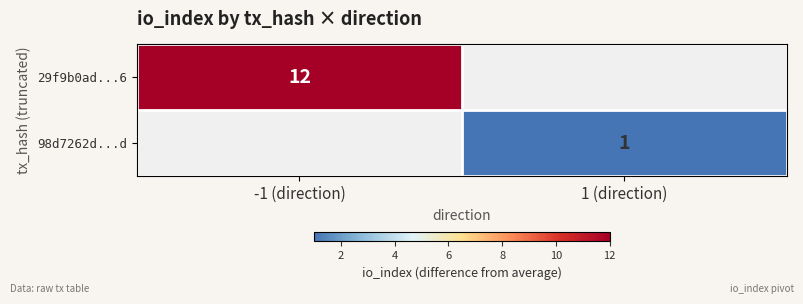

Is it true that 29f9b0ad...6 equals 21 at -1 (direction)?

False